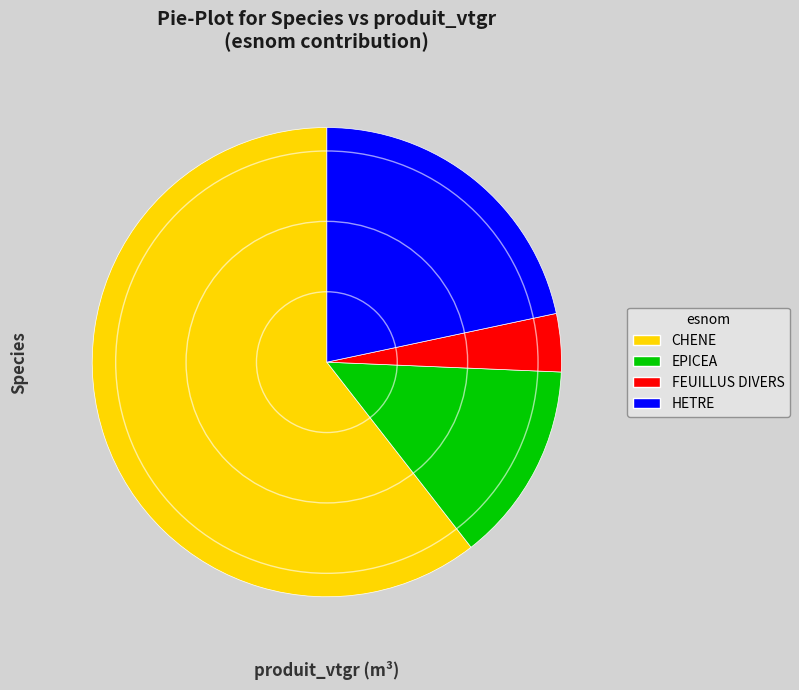

Is it true that EPICEA is 14% of the pie?

True